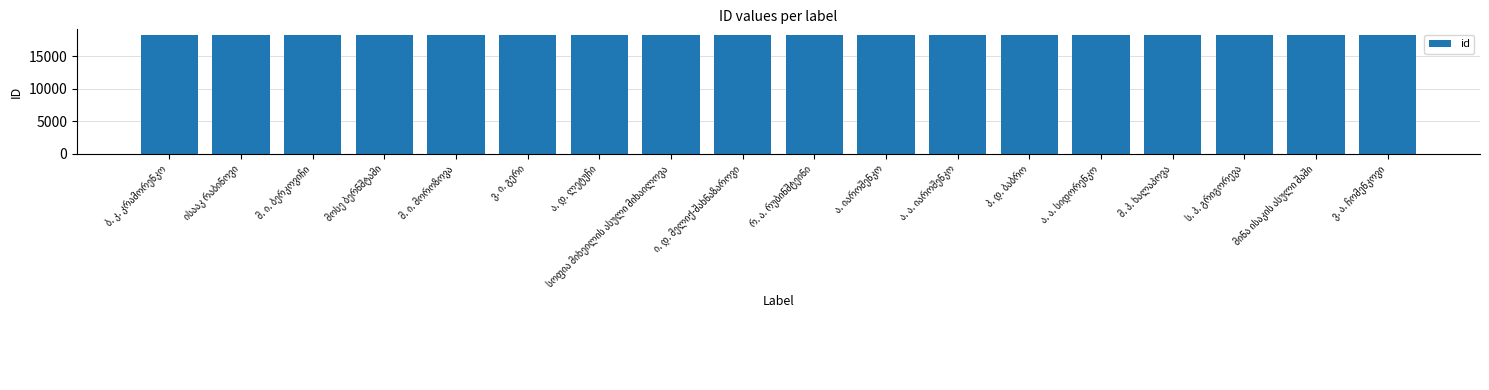

What is the average value?

18196